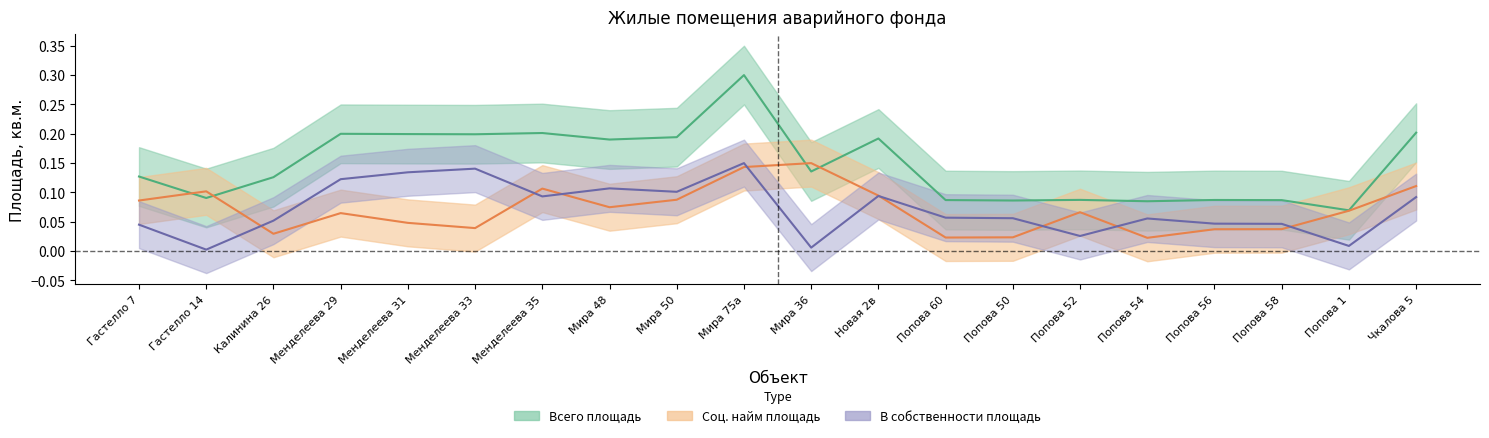

How many intersections are there between Соц найм площадь and В собственности площадь?

8